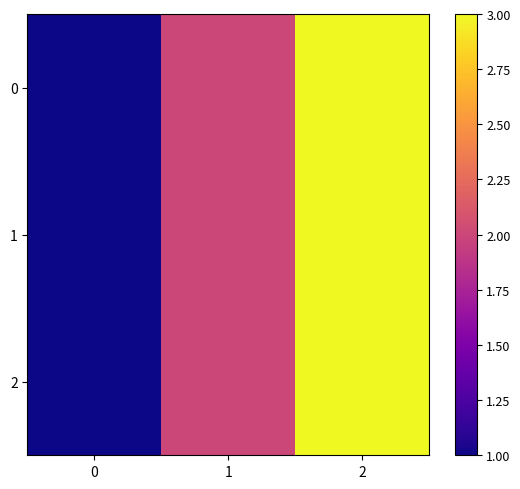

Which has a higher value, 0 or 1?

1